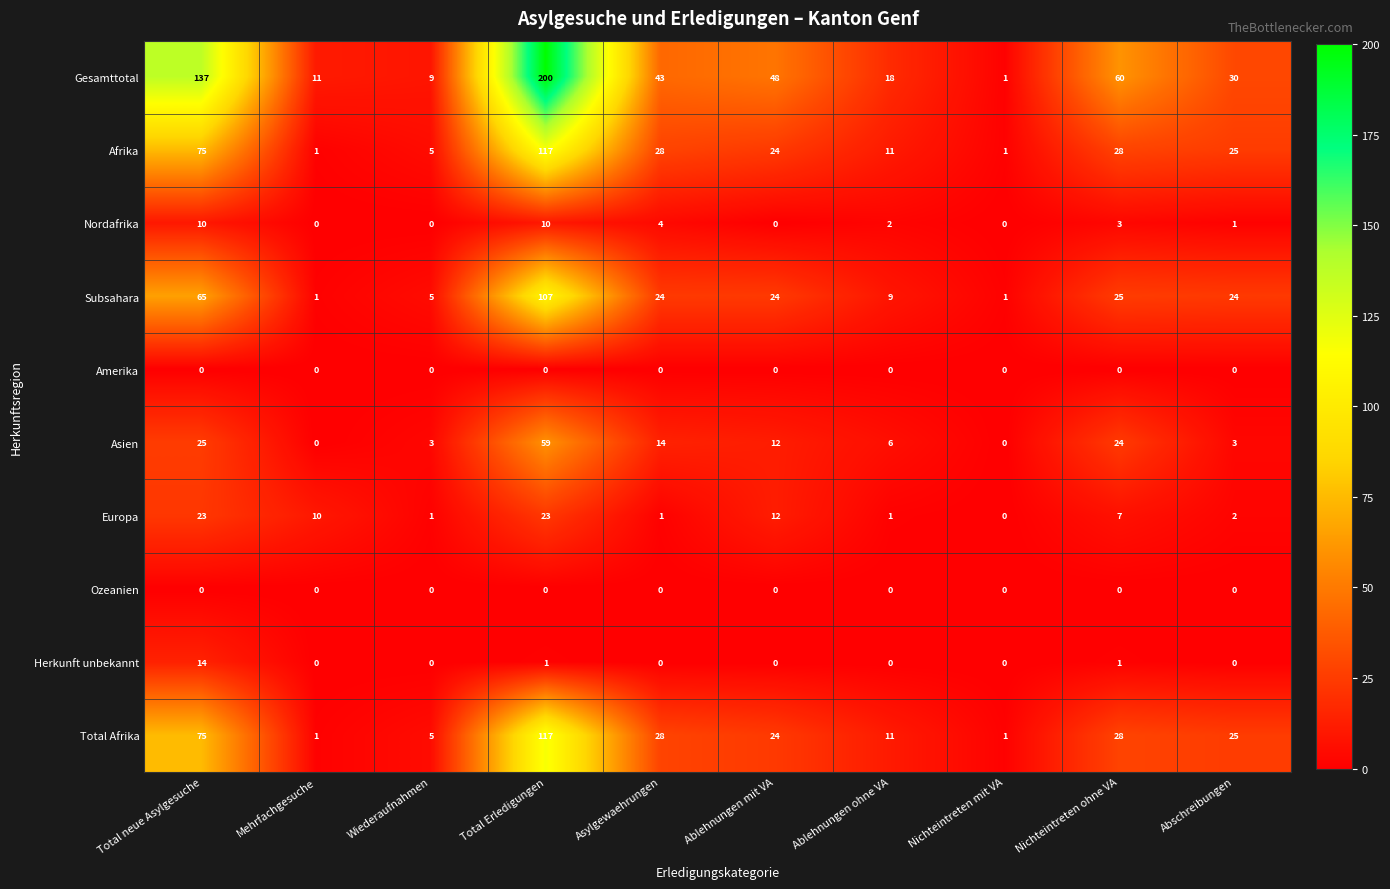

At how many categories does at least one series exceed 142?

1